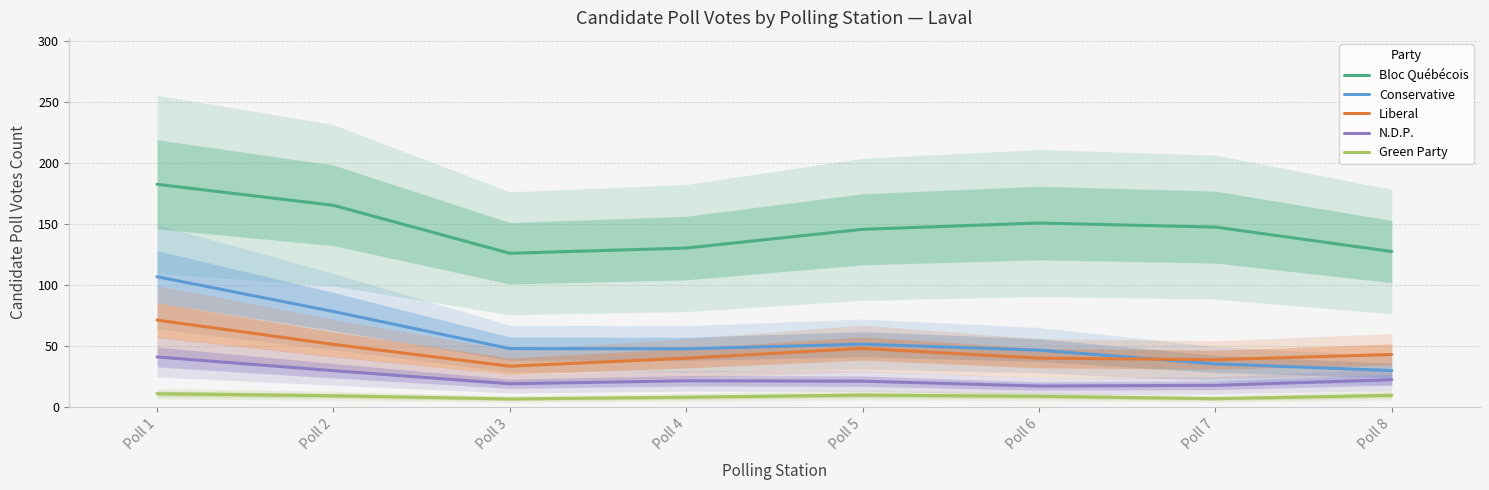

What is the value of the N.D.P. point at the 4th from the left?

21.4